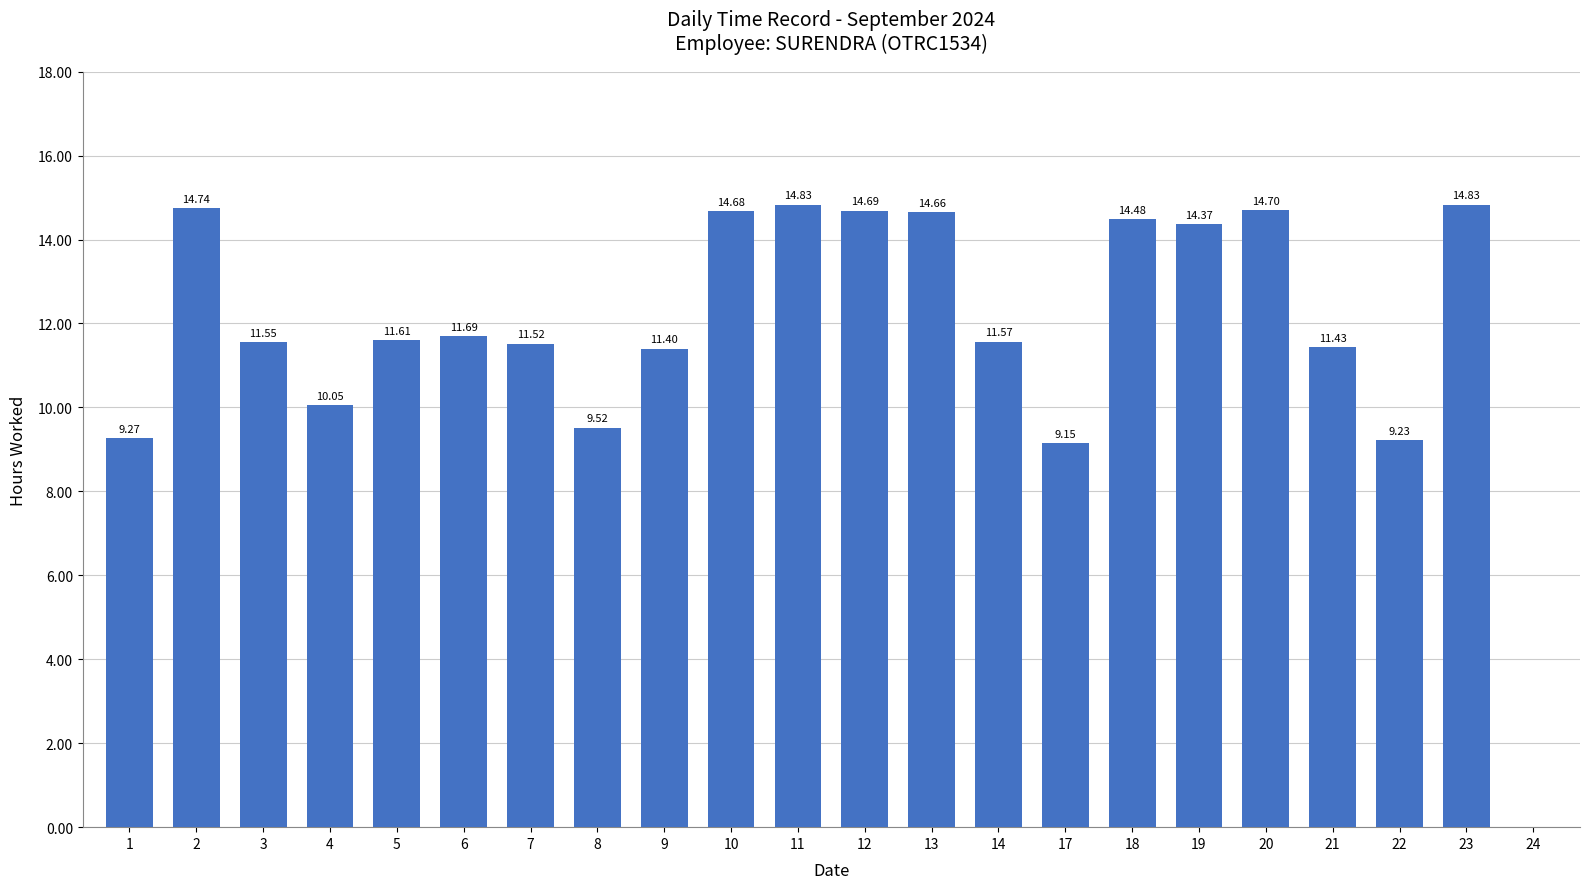

What is the approximate value at 4?

10.1